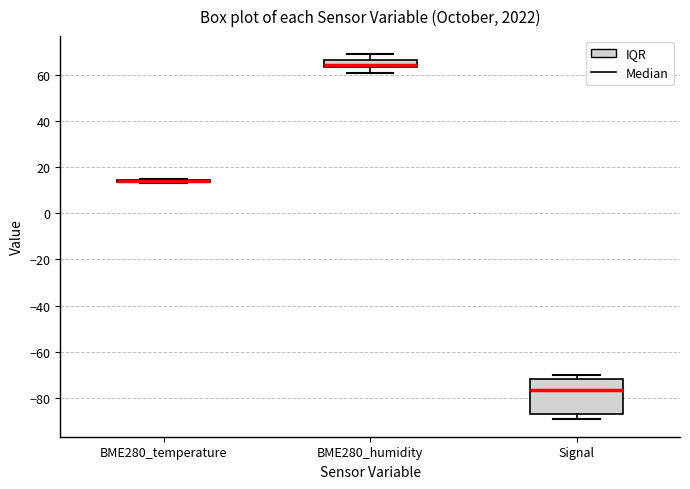

Where does the upper whisker of the box for BME280_humidity end on the y-axis? The values are not printed on the chart, so give them approximately, as read against the axis.

68